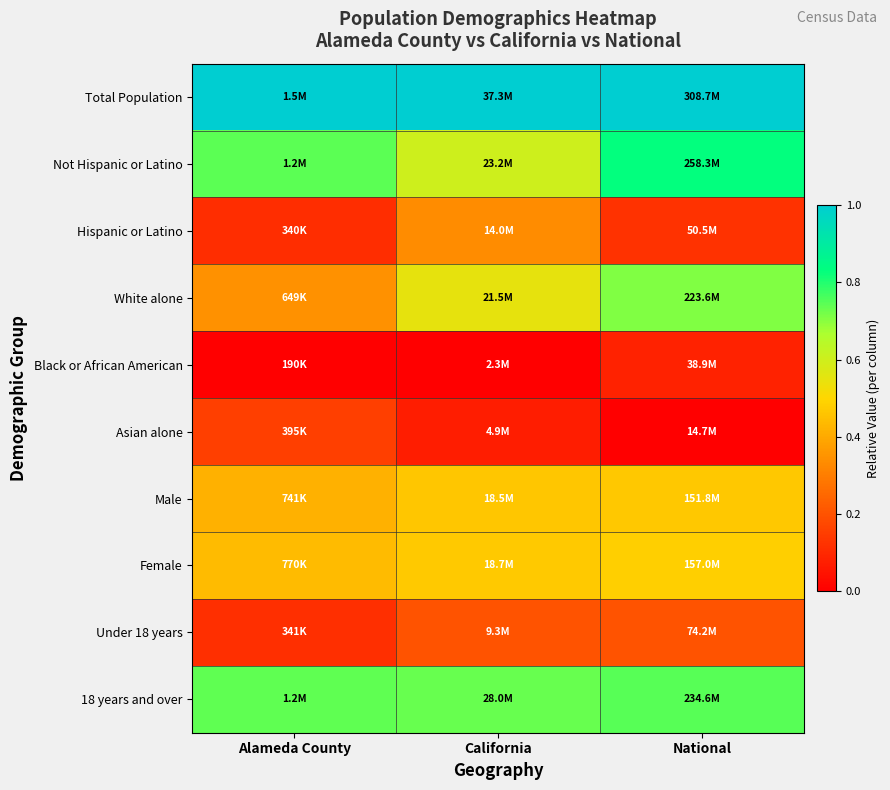

At California, list the series in order from smallest to largest.

Black or African American, Asian alone, Under 18 years, Hispanic or Latino, Male, Female, White alone, Not Hispanic or Latino, 18 years and over, Total Population